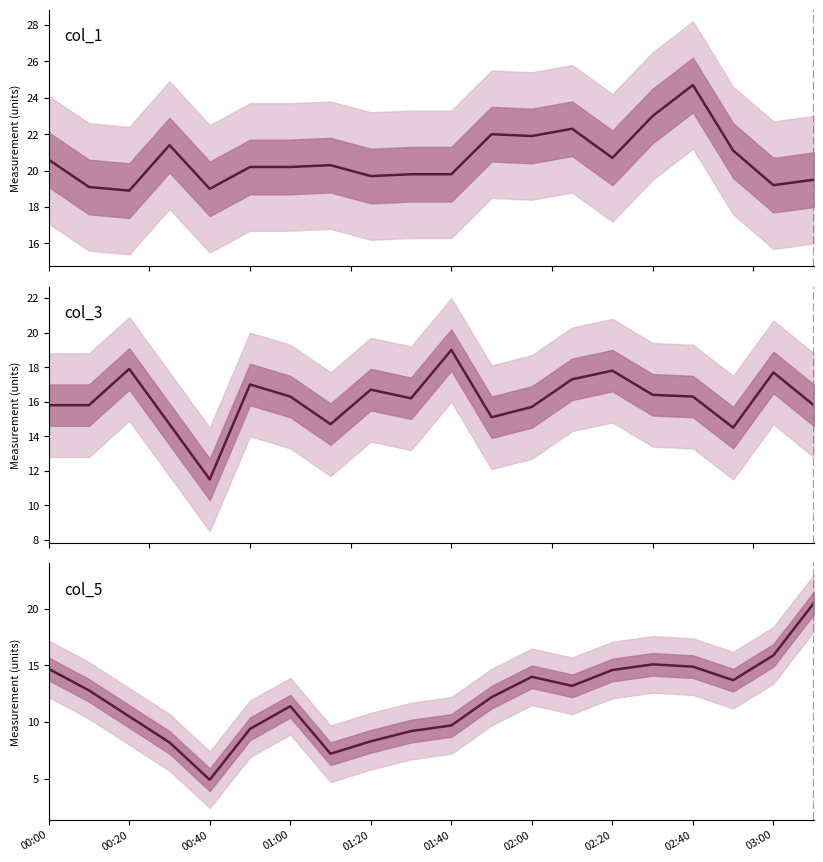

What is the difference between the second highest and second lowest values in the col_1 series?

4.0